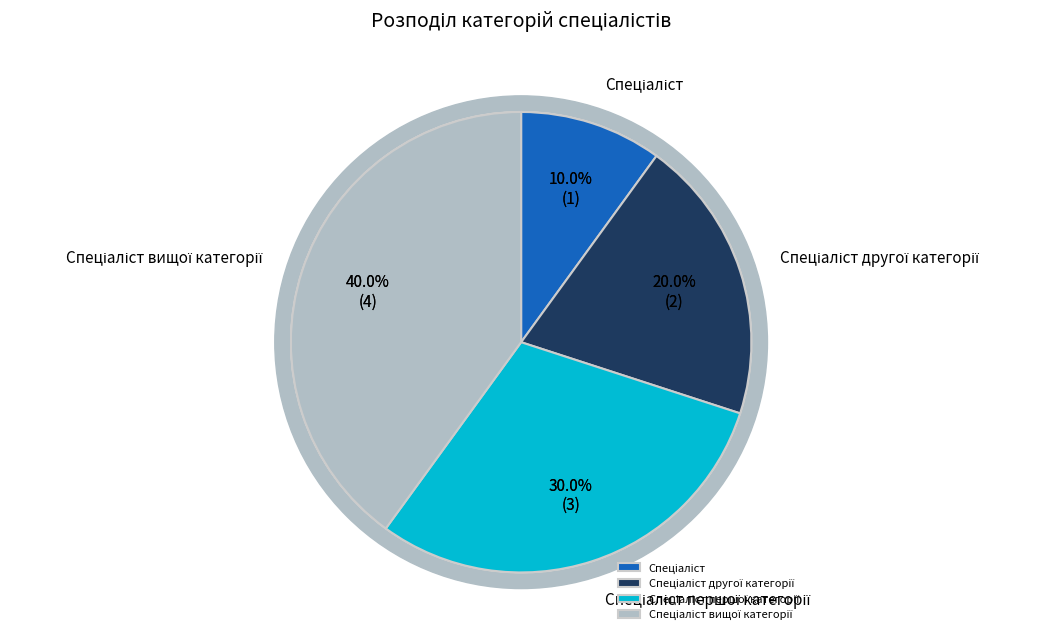

To the nearest percent, what is the combined percentage of Спеціаліст другої категорії and Спеціаліст вищої категорії?

60%